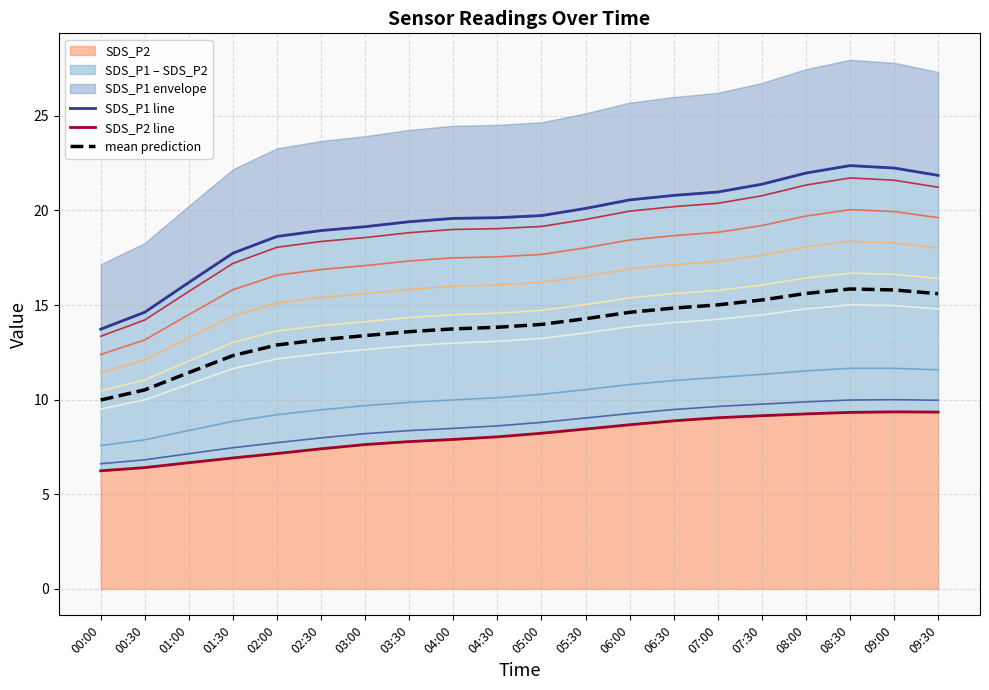

At how many categories does at least one series exceed 21?

5